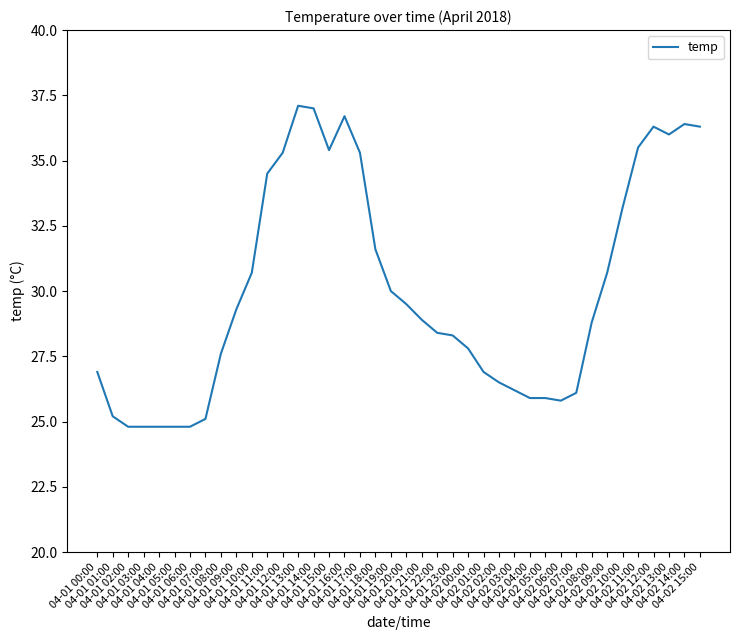

Reading left to right, what are all the values shown in this chart?

04-01 00:00=26.9	04-01 01:00=25.2	04-01 02:00=24.8	04-01 03:00=24.8	04-01 04:00=24.8	04-01 05:00=24.8	04-01 06:00=24.8	04-01 07:00=25.1	04-01 08:00=27.6	04-01 09:00=29.3	04-01 10:00=30.7	04-01 11:00=34.5	04-01 12:00=35.3	04-01 13:00=37.1	04-01 14:00=37.0	04-01 15:00=35.4	04-01 16:00=36.7	04-01 17:00=35.3	04-01 18:00=31.6	04-01 19:00=30.0	04-01 20:00=29.5	04-01 21:00=28.9	04-01 22:00=28.4	04-01 23:00=28.3	04-02 00:00=27.8	04-02 01:00=26.9	04-02 02:00=26.5	04-02 03:00=26.2	04-02 04:00=25.9	04-02 05:00=25.9	04-02 06:00=25.8	04-02 07:00=26.1	04-02 08:00=28.8	04-02 09:00=30.7	04-02 10:00=33.2	04-02 11:00=35.5	04-02 12:00=36.3	04-02 13:00=36.0	04-02 14:00=36.4	04-02 15:00=36.3